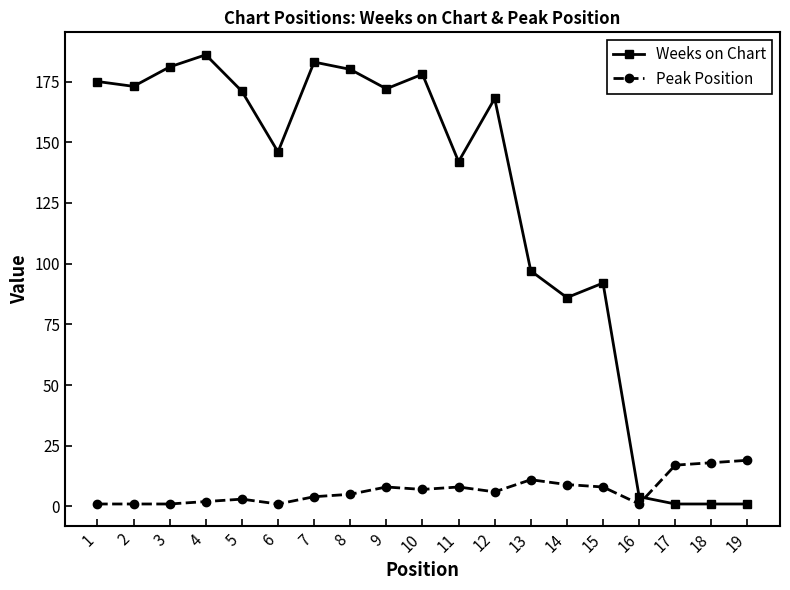

True or false: Weeks on Chart has more than 0 points higher than both neighbors.

True